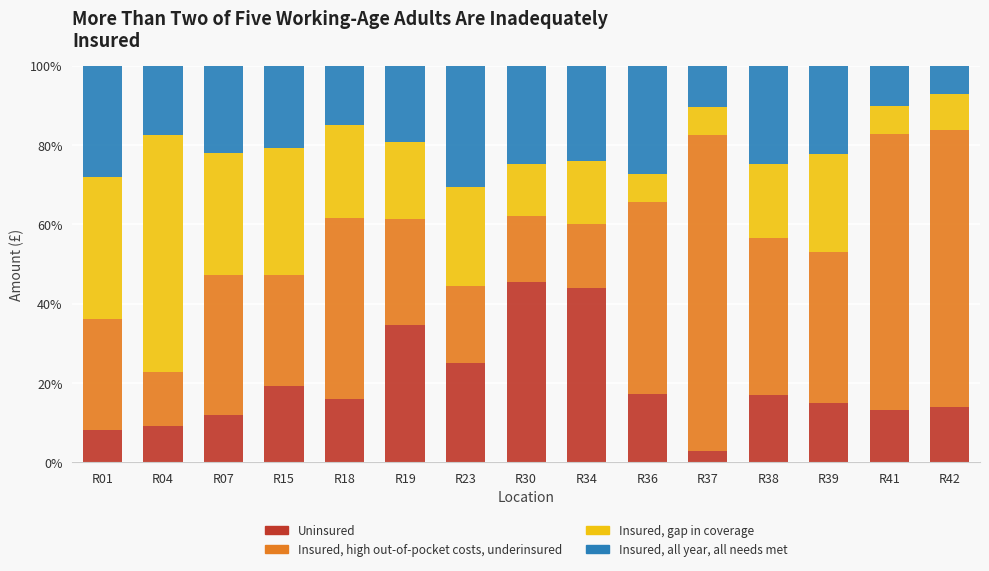

What is the total value across all series at R41?

100.0